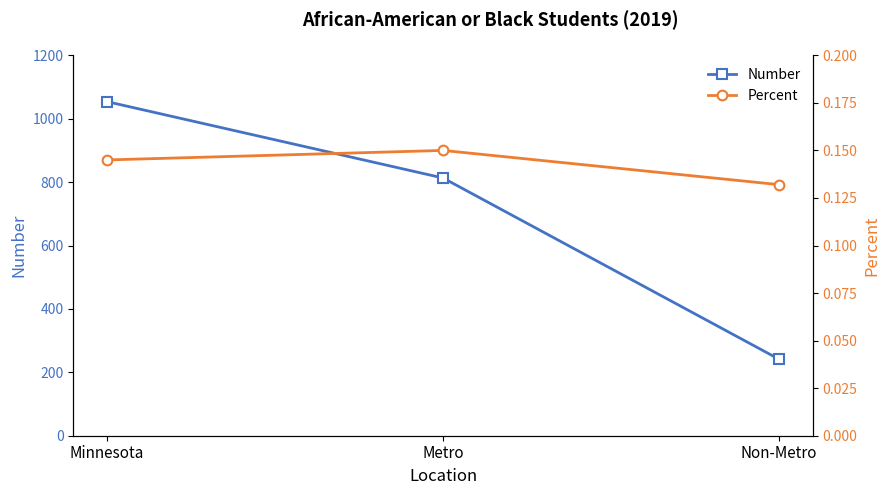

At which label is Number closest to 647?

Metro